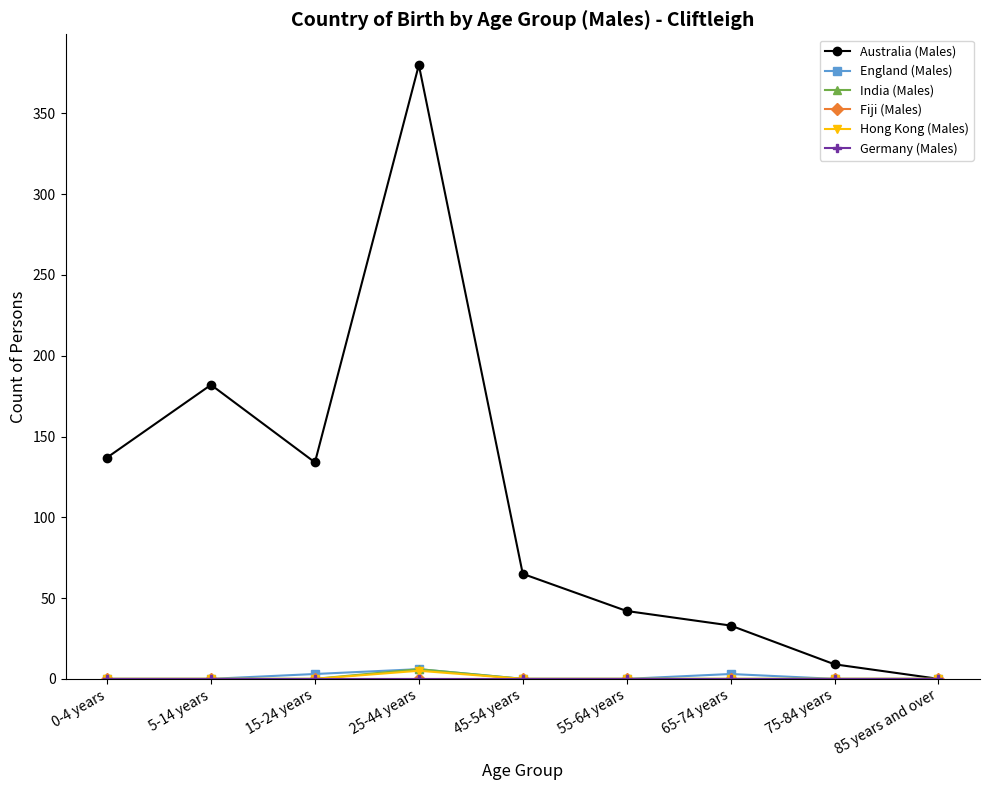

What is the difference between the maximum and minimum values in the Australia (Males) series?

380